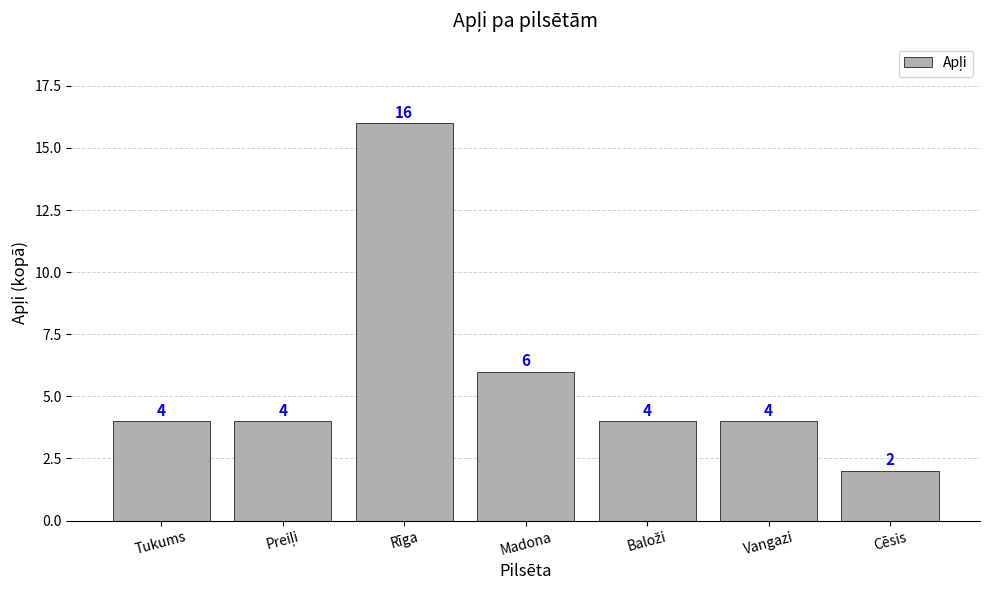

Which has a higher value, Tukums or Madona?

Madona